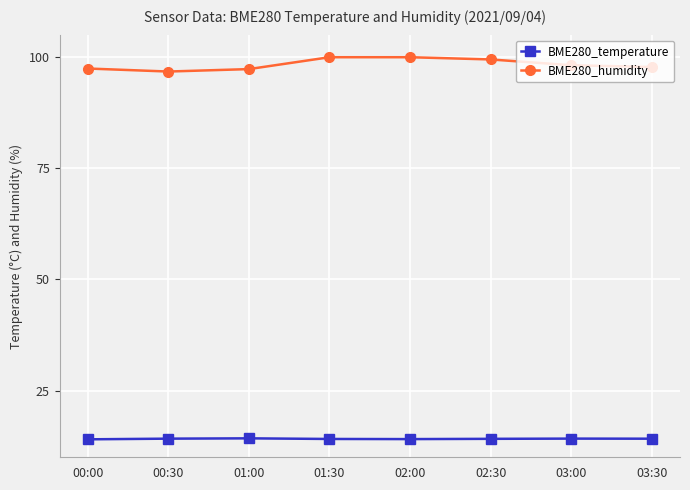

What are all the series names shown in the legend?

BME280_temperature, BME280_humidity